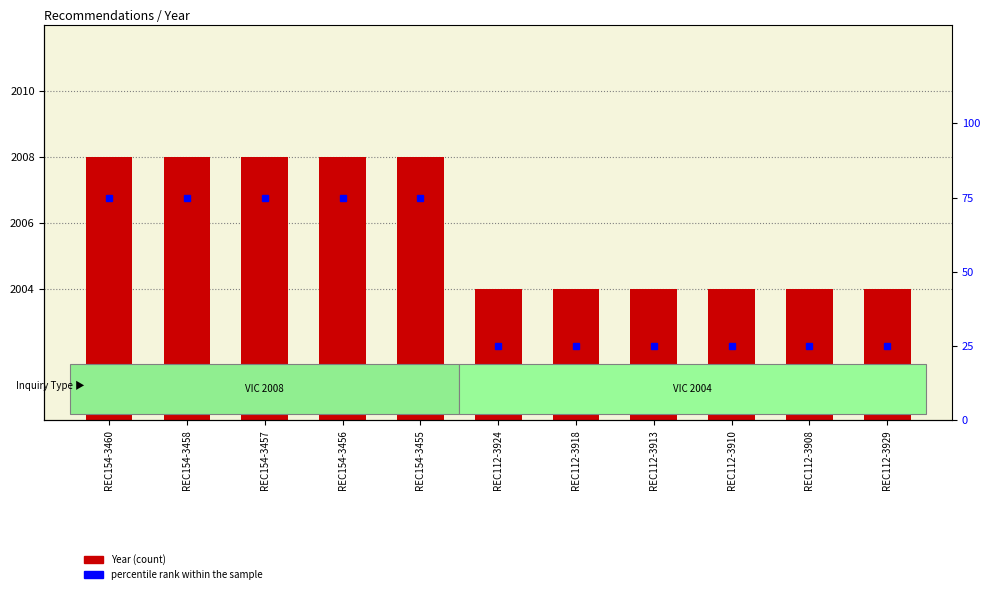

Which series changed the most between REC154-3460 and REC154-3455?

Year